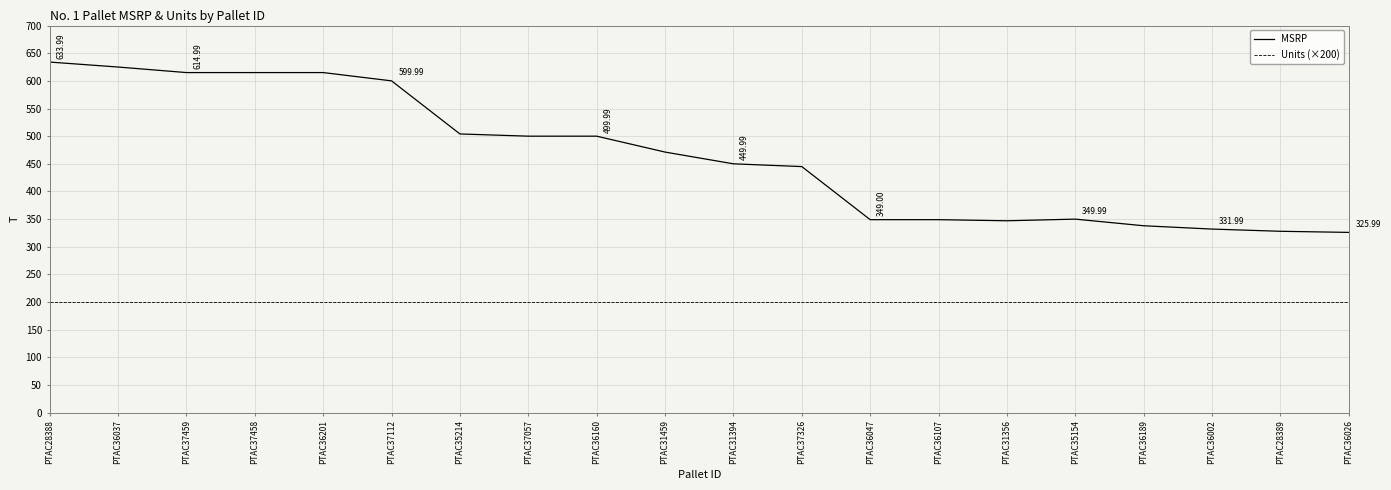

What is the sum of the MSRP values at PTAC31356 and PTAC37326?

792.0